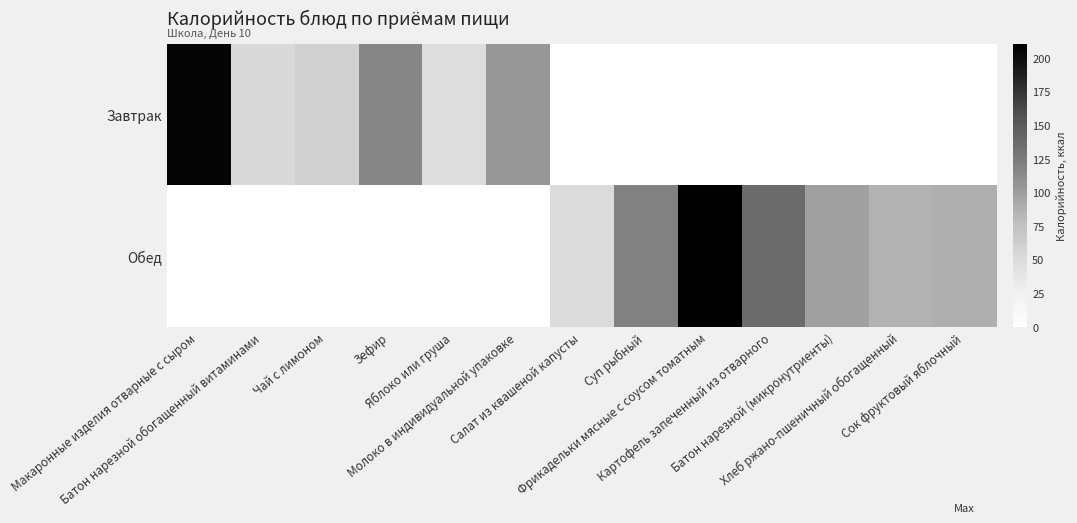

How many data points does each series have?

13